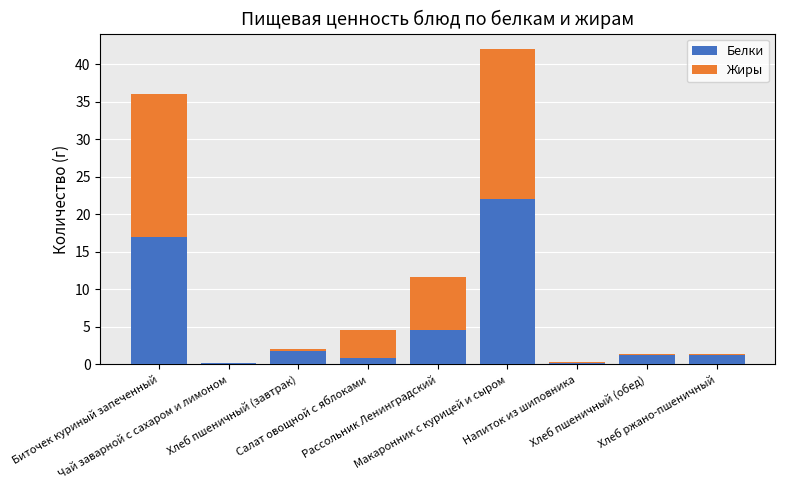

What is the highest value of the Белки series?

22.0